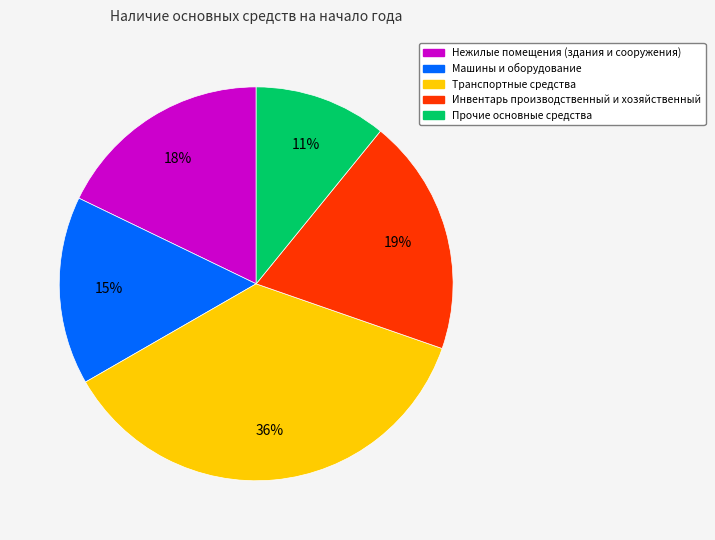

What percentage is the Прочие основные средства slice, to the nearest percent?

11%